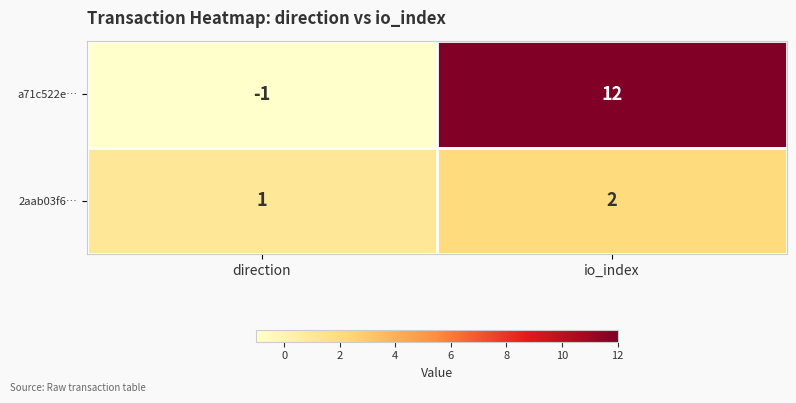

What is the sum of all 2aab03f6… values?

3